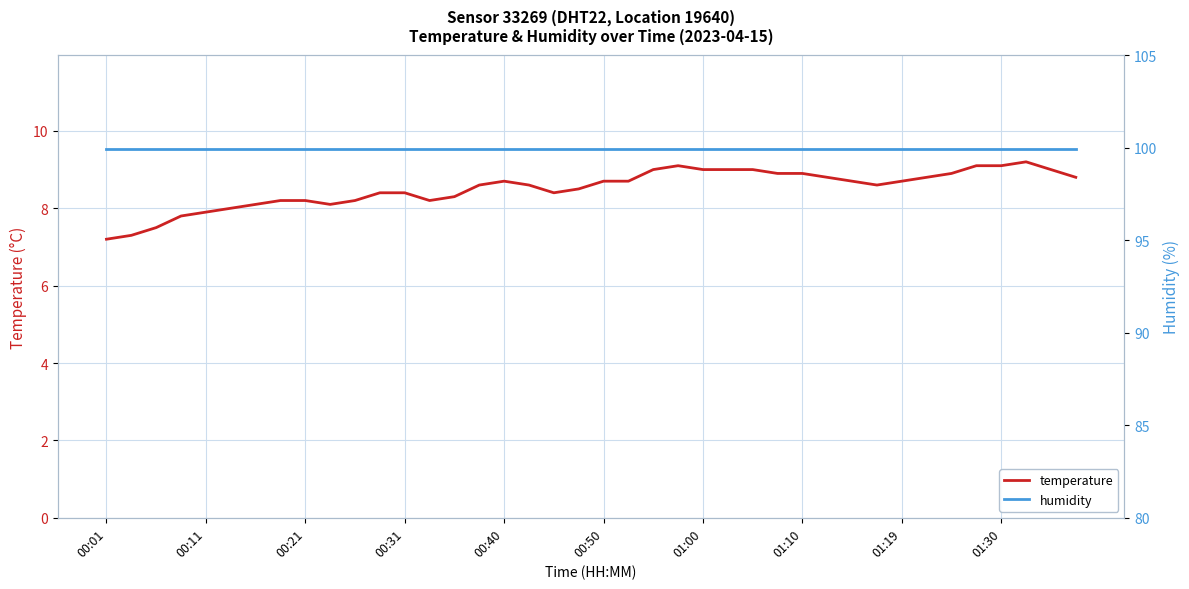

The temperature series shows 4.3 at 15. True or false?

False